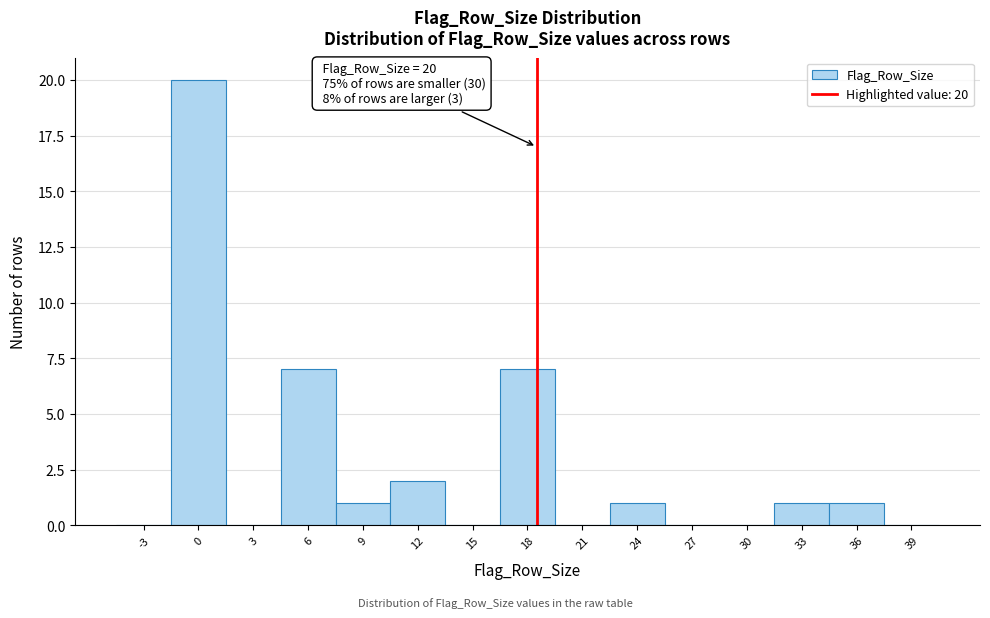

Reading left to right, transcribe all the data shown in this chart.

-3=0	0=20	3=0	6=7	9=1	12=2	15=0	18=7	21=0	24=1	27=0	30=0	33=1	36=1	39=0